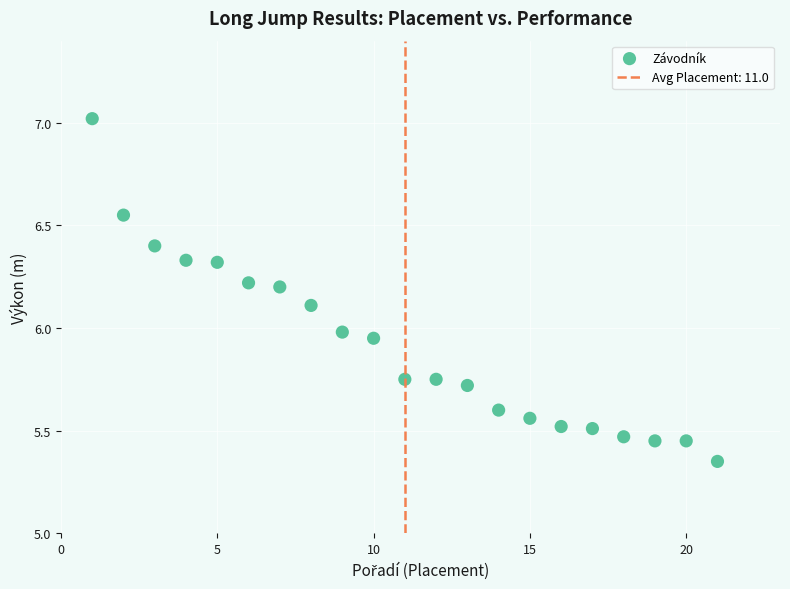

What is the range of X values (max minus min)?

20.0